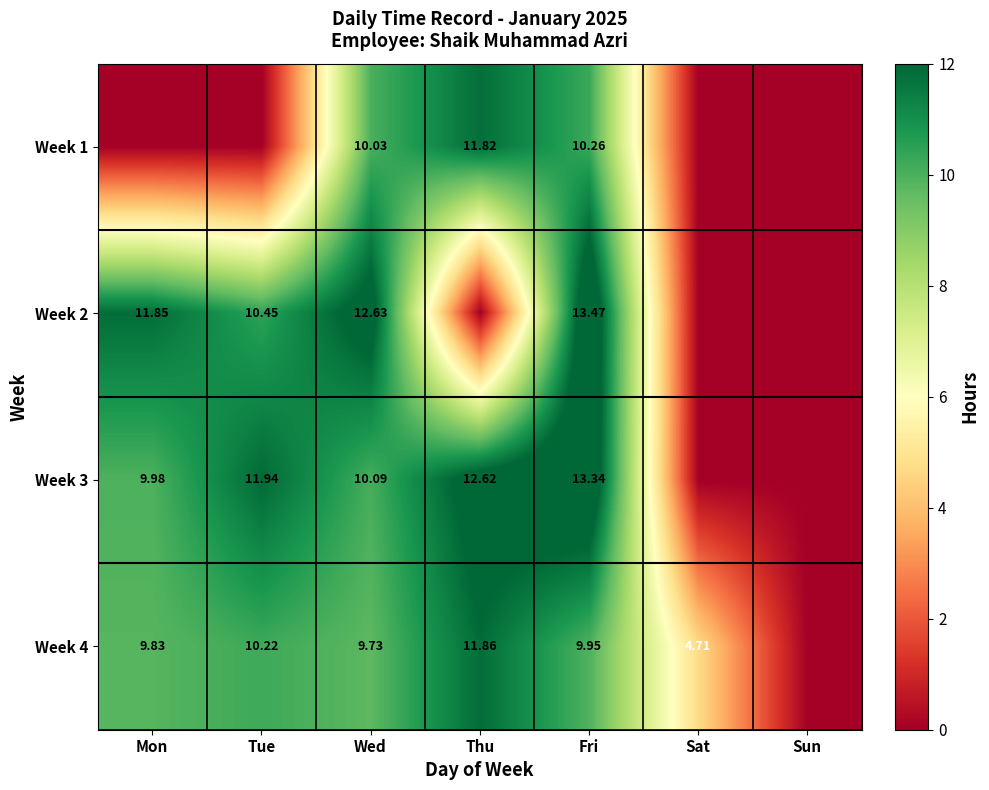

At which label does Week 4 first exceed 9?

Mon